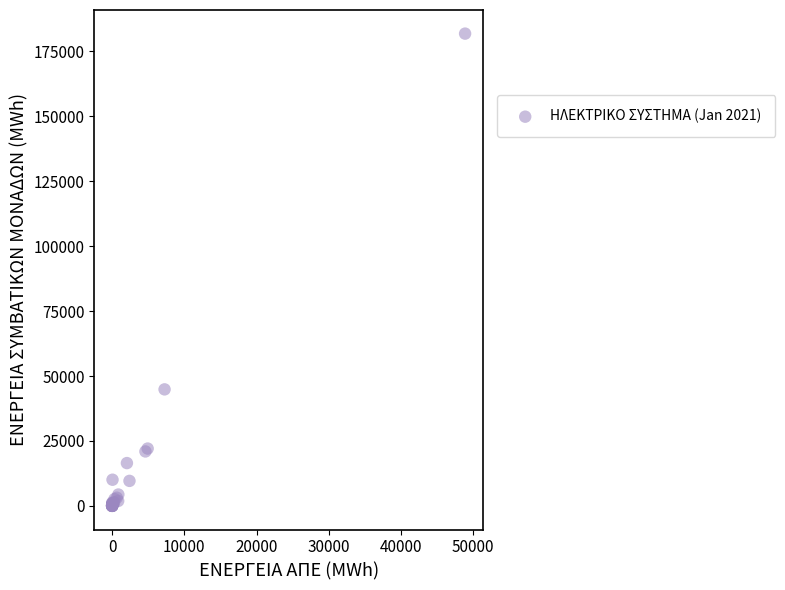

What Y value in the scatter plot is closest to 90888?

44861.6